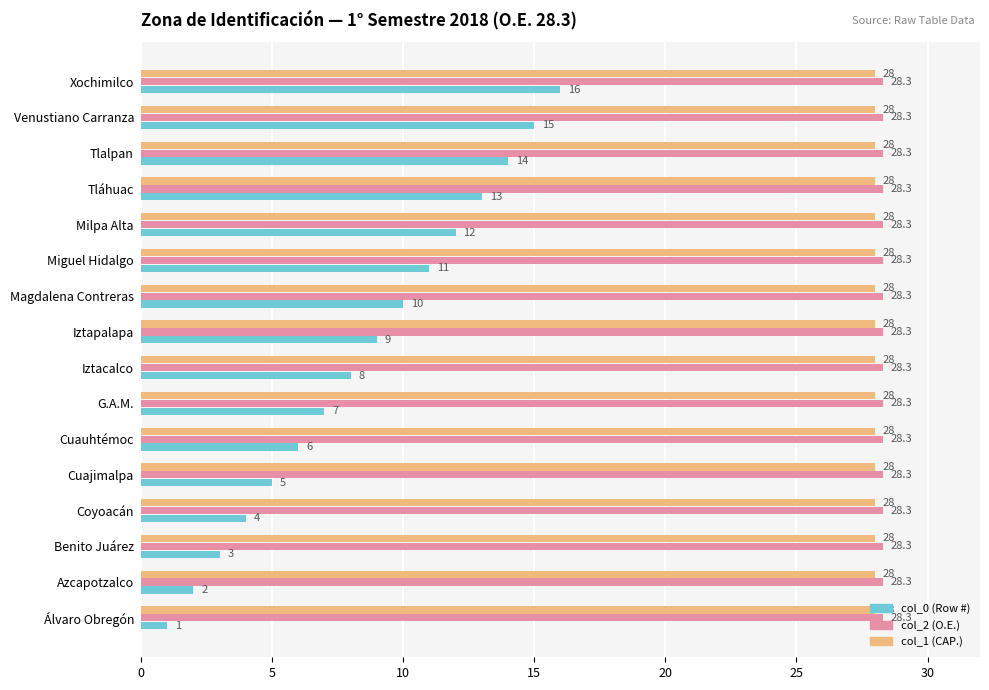

Between Benito Juárez and Magdalena Contreras, which series saw the biggest shift?

col_0 (Row #)